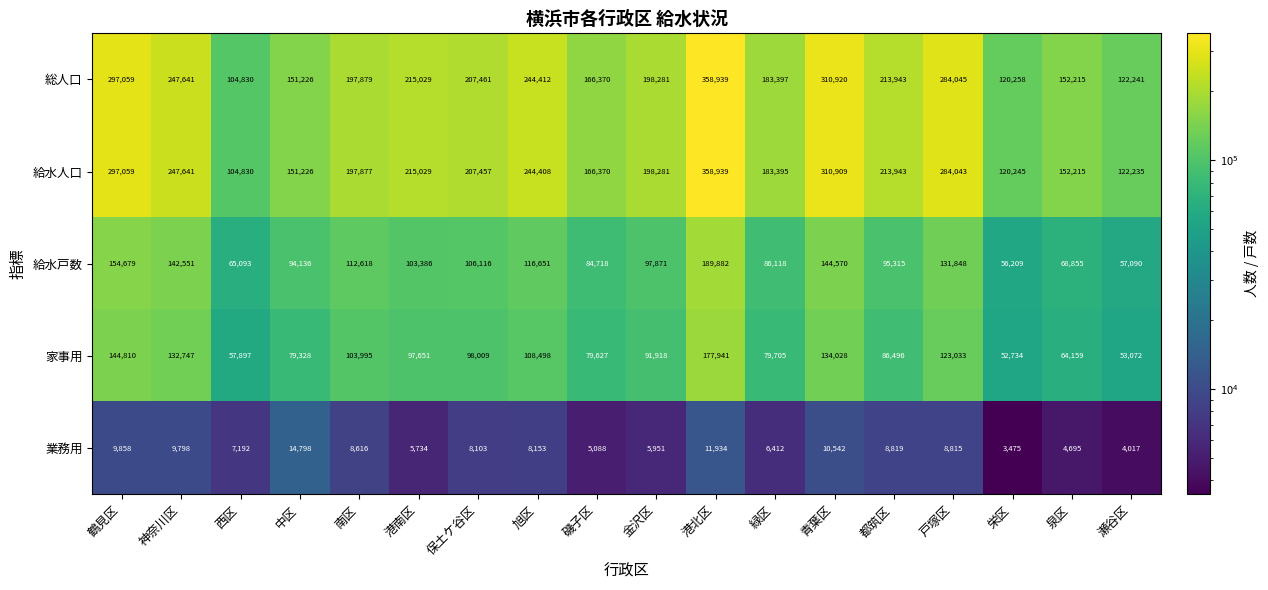

What is the minimum value shown in the chart?

3475